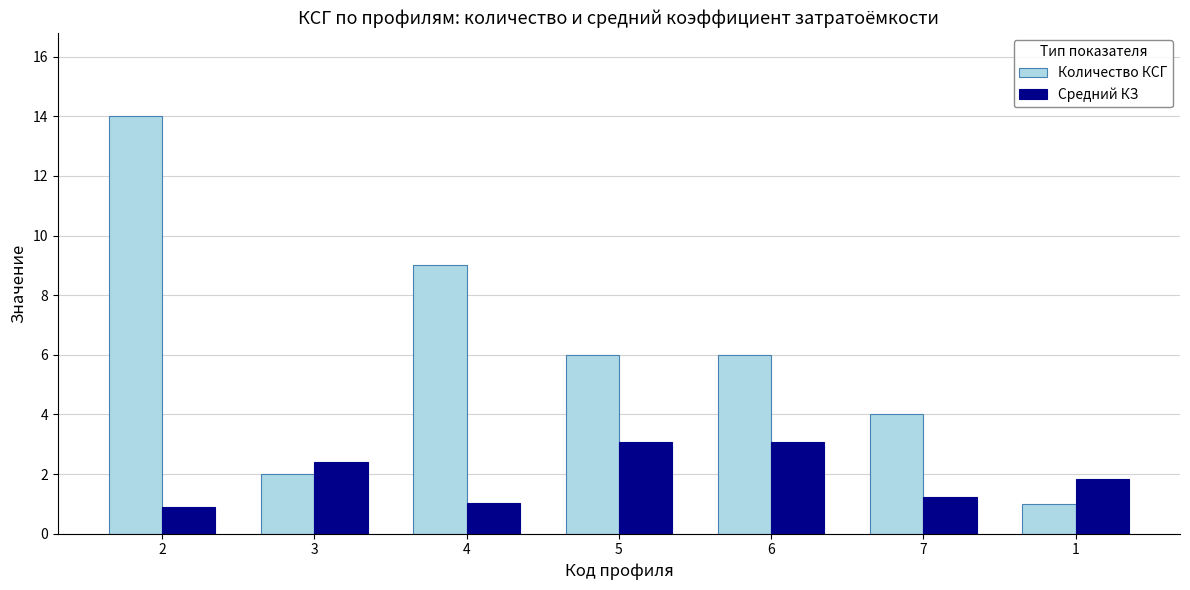

The value of Средний КЗ at 6 is 5.2. True or false?

False